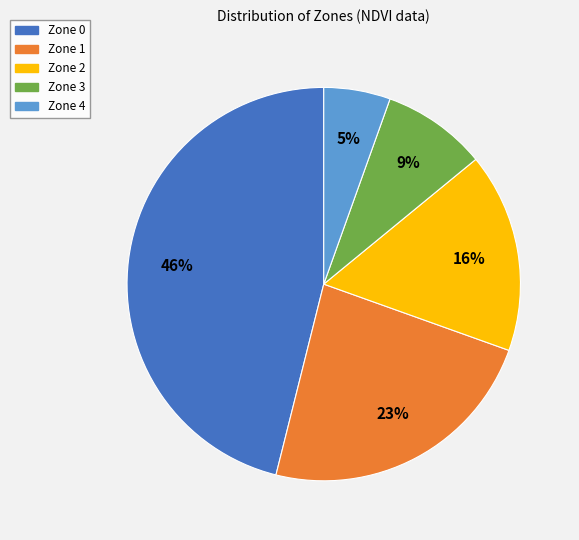

Count the number of slices in the pie.

5